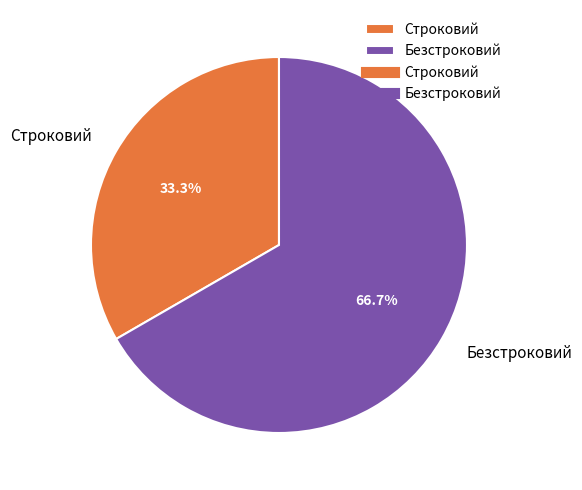

To the nearest percent, what percentage of the pie is Безстроковий?

67%